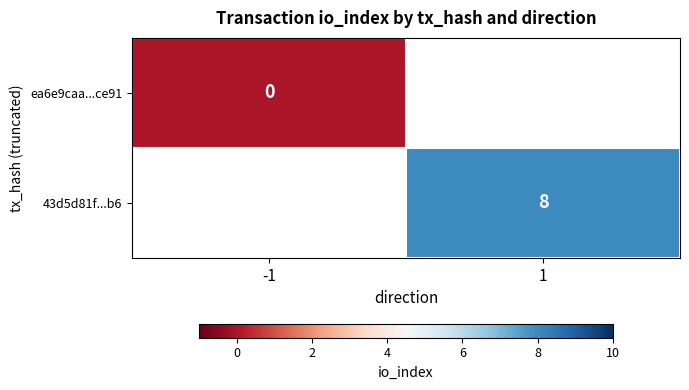

How many series are shown in this chart?

2